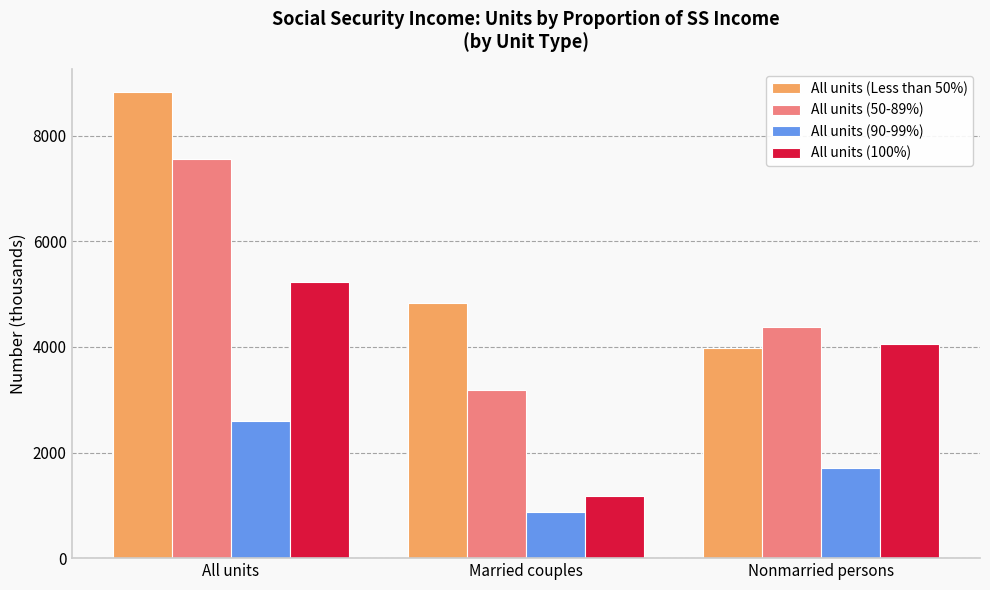

At how many categories does at least one series exceed 8121?

1